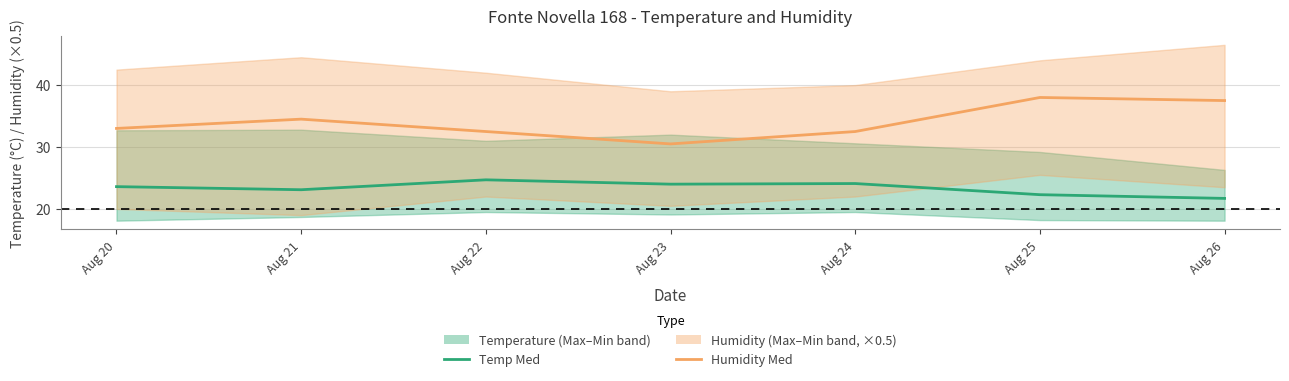

Rank the series at Aug 23 from lowest to highest value.

Temp Min, Humidity Min, Temp Med, Humidity Med